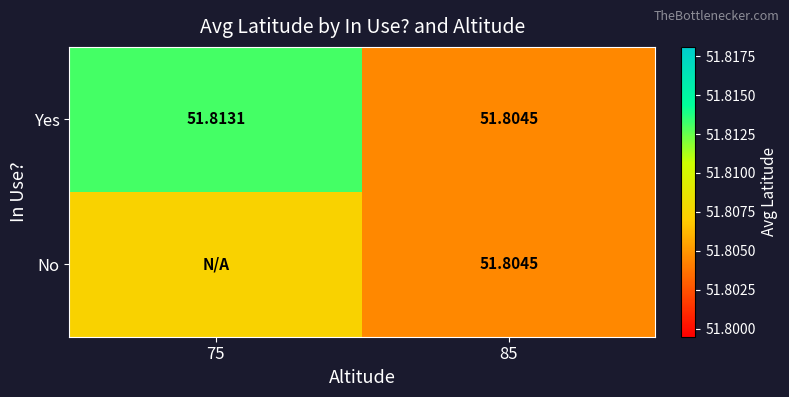

Is it true that Yes equals 51.8 at 85?

True